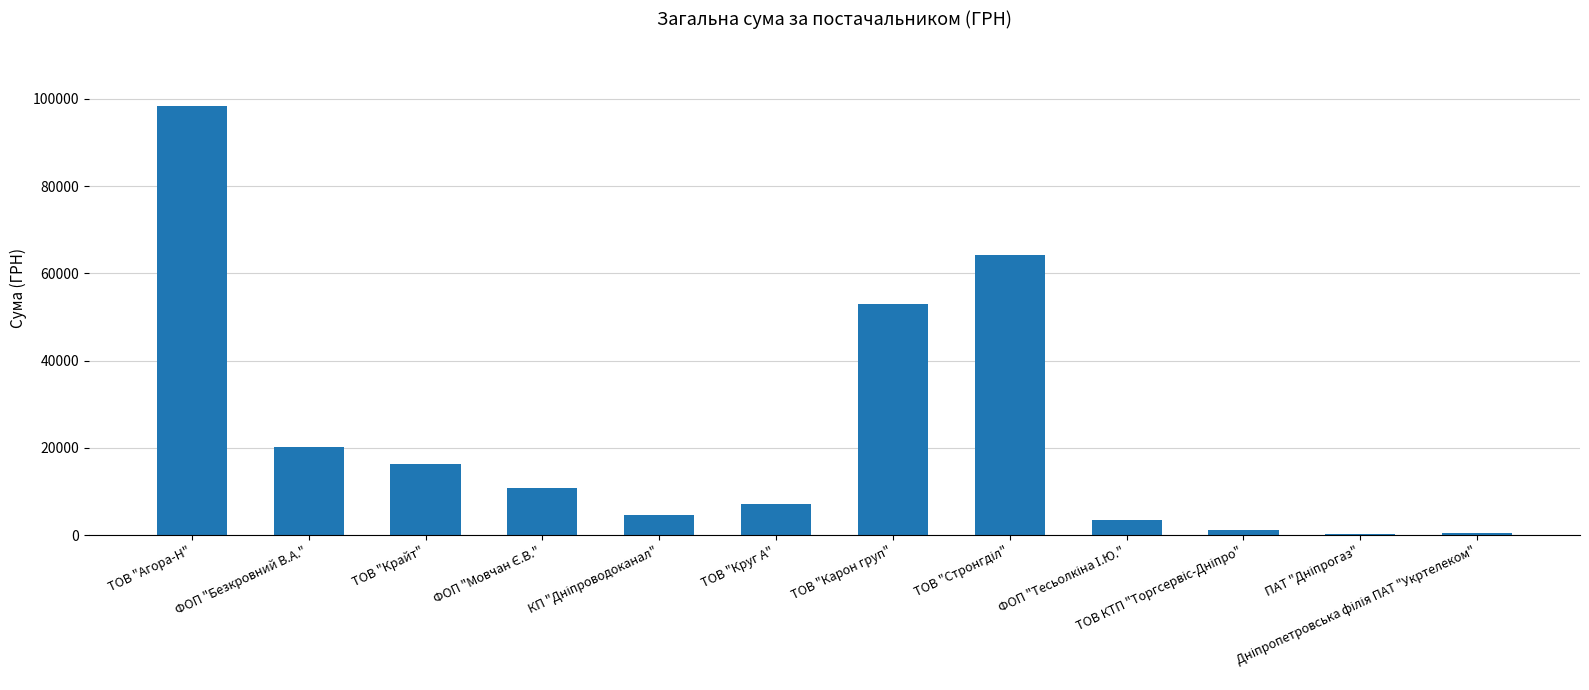

What is the greatest value displayed?

98437.4